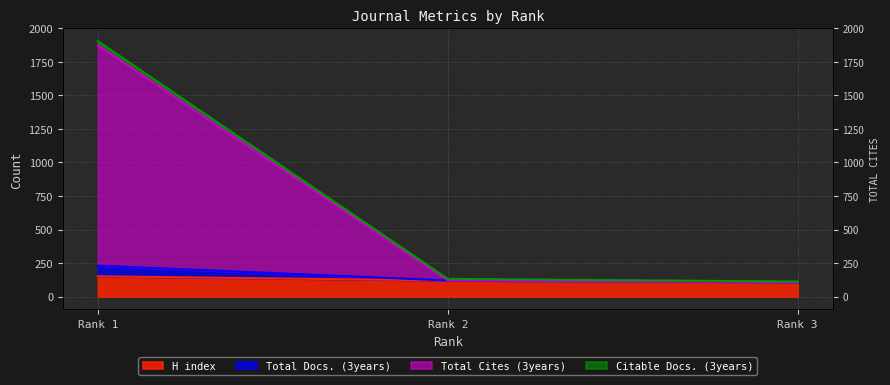

What is the greatest value displayed?

1905